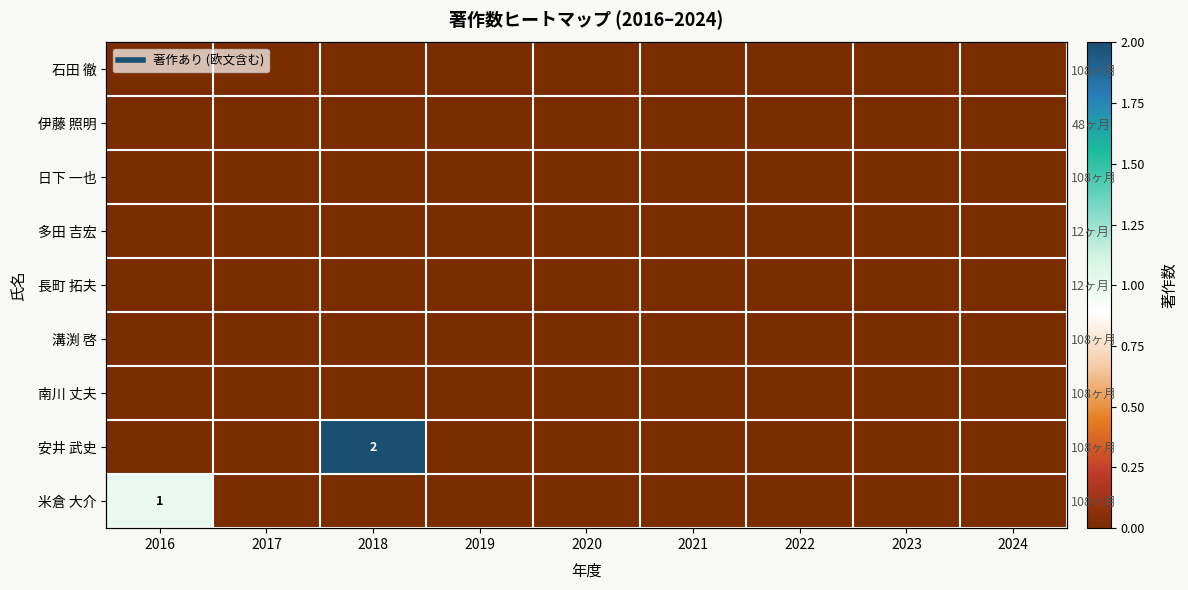

At 2016, list the series in order from smallest to largest.

石田 徹, 伊藤 照明, 日下 一也, 多田 吉宏, 長町 拓夫, 溝渕 啓, 南川 丈夫, 安井 武史, 米倉 大介